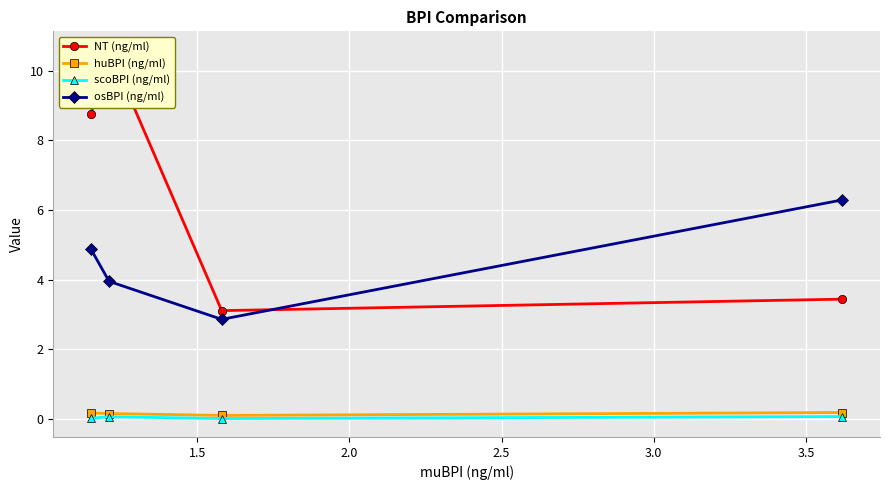

Reading left to right, list all the values displayed in this chart.

NT (ng/ml): 8.8	10.6	3.1	3.4
huBPI (ng/ml): 0.2	0.2	0.1	0.2
scoBPI (ng/ml): 0.0	0.1	0.0	0.1
osBPI (ng/ml): 4.9	4.0	2.9	6.3